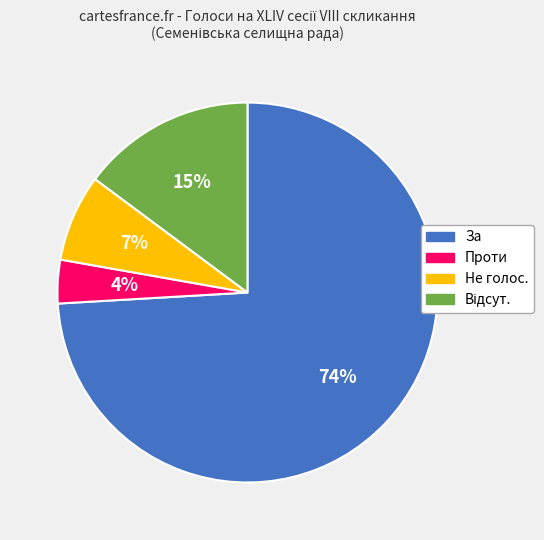

Is it true that Проти is 4% of the pie?

True